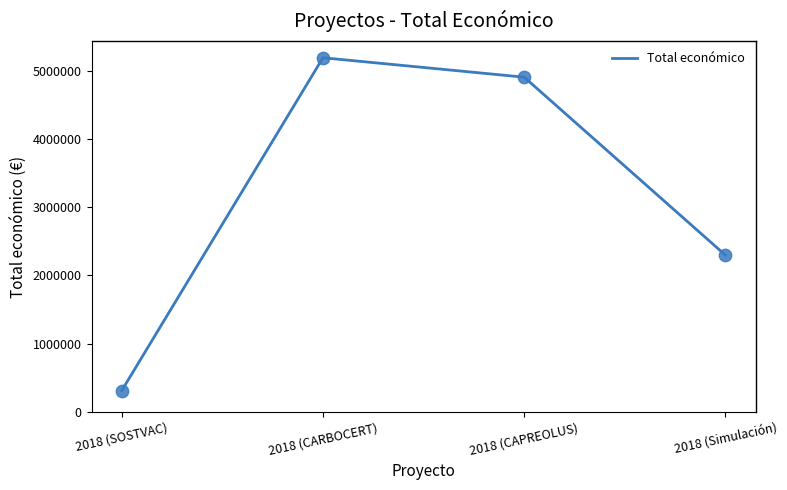

Which has a higher value, 2018 (CARBOCERT) or 2018 (Simulación)?

2018 (CARBOCERT)